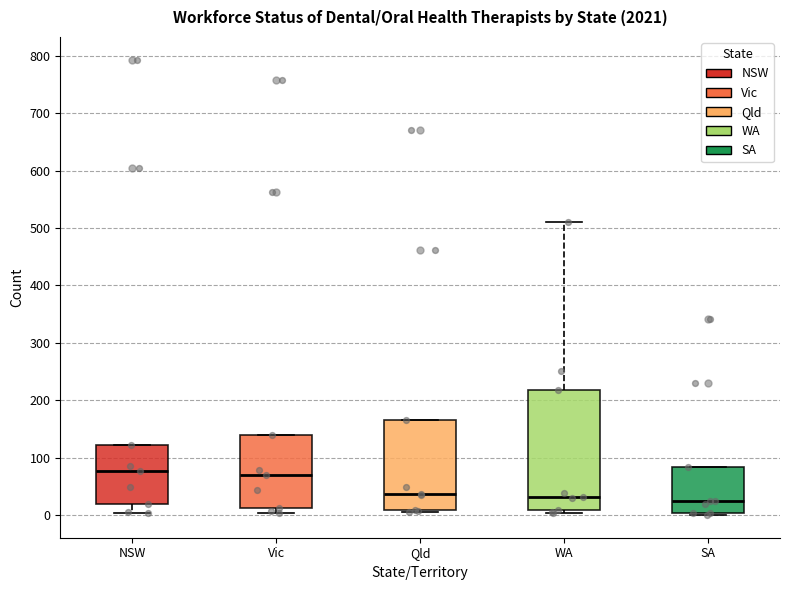

Reading left to right, transcribe this box plot: for each box, give where its median line is, the range the box spans, and where its two whiskers end, as read against the y-axis. The values are not printed on the chart, so give them approximately, as read against the axis.

NSW: median 80, box 20 to 120, whiskers 0 to 120
Vic: median 70, box 10 to 140, whiskers 0 to 140
Qld: median 40, box 10 to 170, whiskers 10 to 170
WA: median 30, box 10 to 220, whiskers 0 to 510
SA: median 20, box 0 to 80, whiskers 0 (just below the box's lower edge) to 80